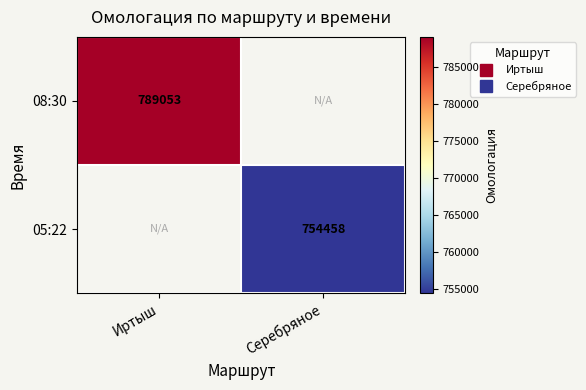

What is the approximate value of 05:22 at Серебряное?

754458.0